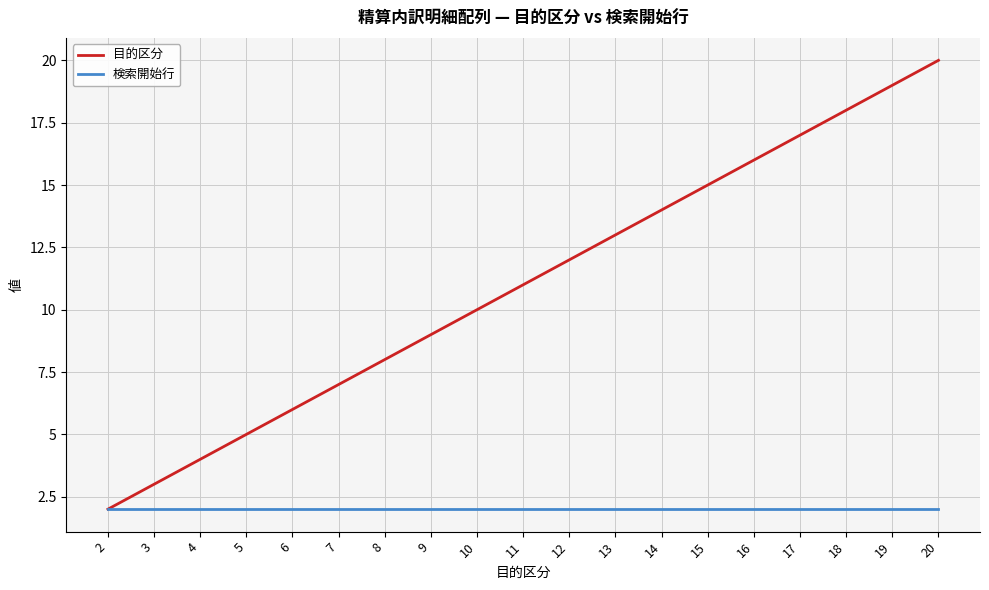

Which series changed the most between 5 and 14?

目的区分